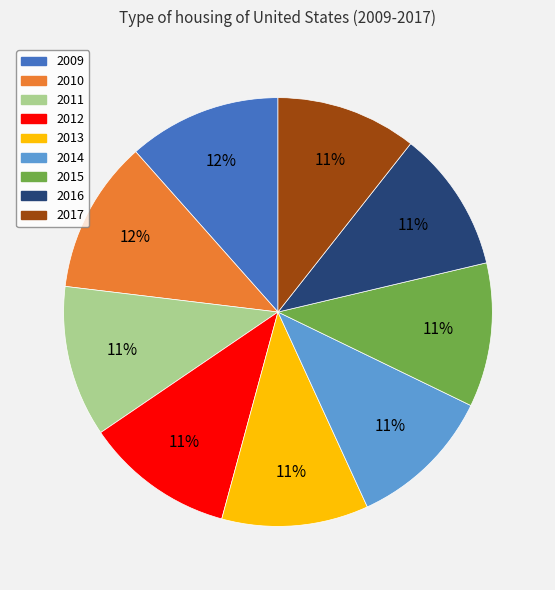

How many slices are in this pie chart?

9